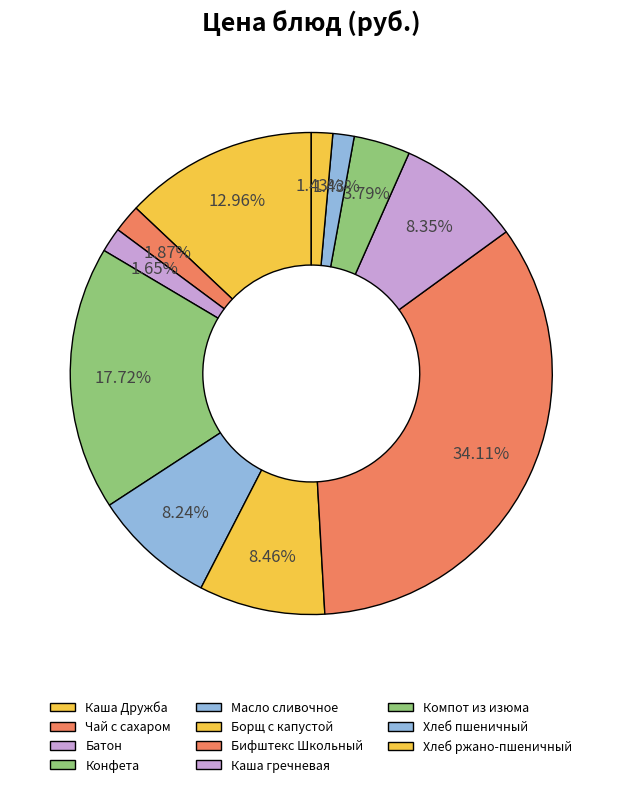

Which category has the biggest portion of the pie?

Бифштекс Школьный